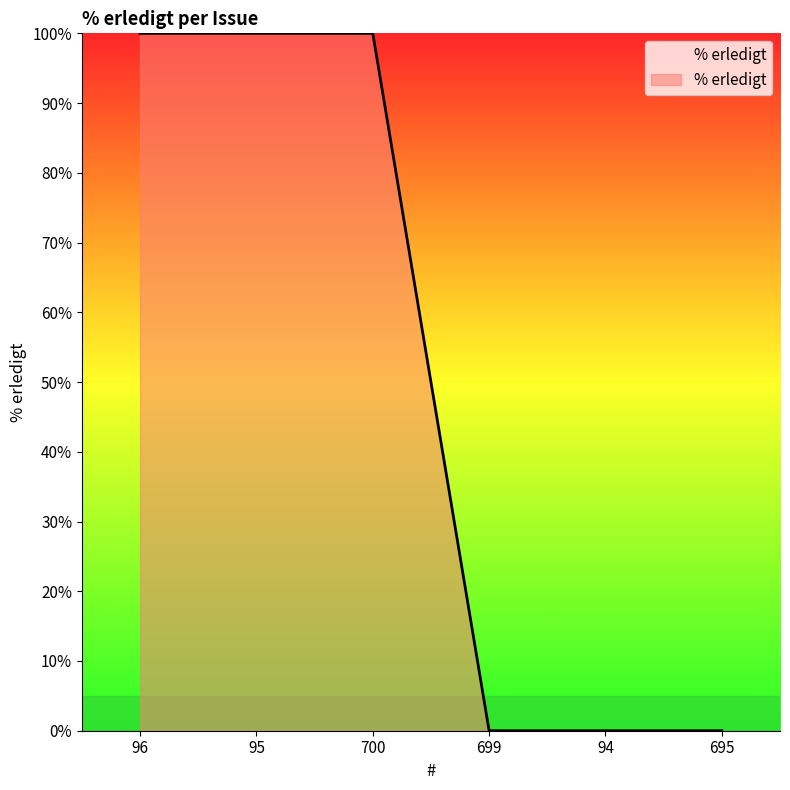

The value at 700 is 100. True or false?

True